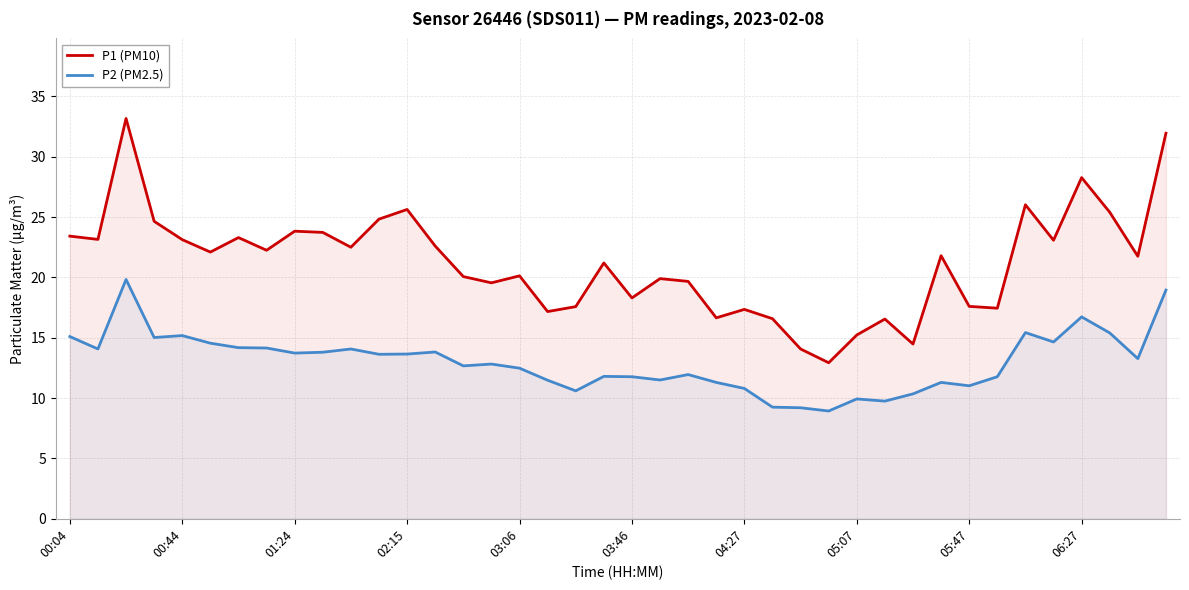

What is the value of the P1 (PM10) point at the 22nd from the left?

19.9